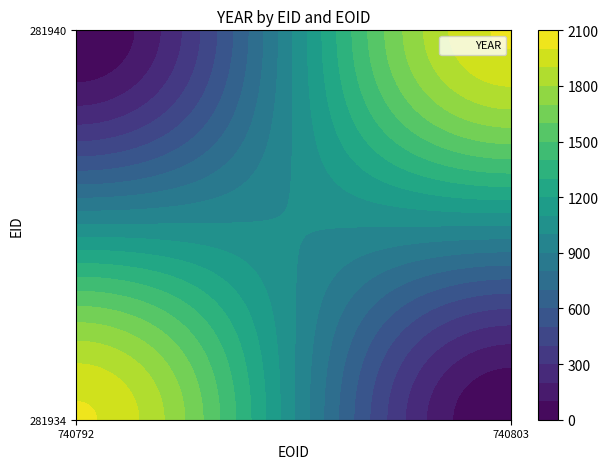

Which category has the highest value in the 281934 series?

740792